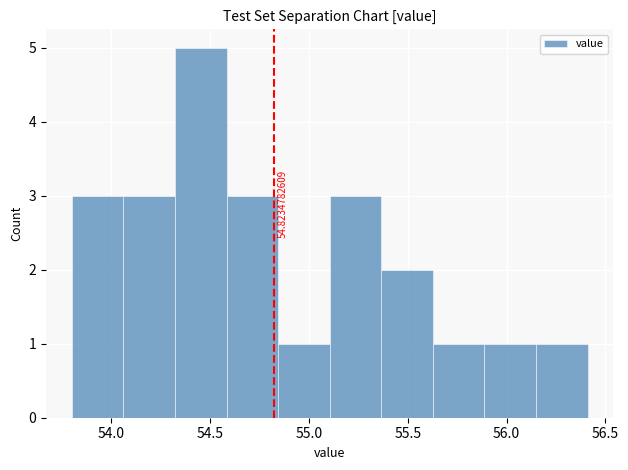

Over which range of the x-axis is the bar tallest?

54.30 to 54.60